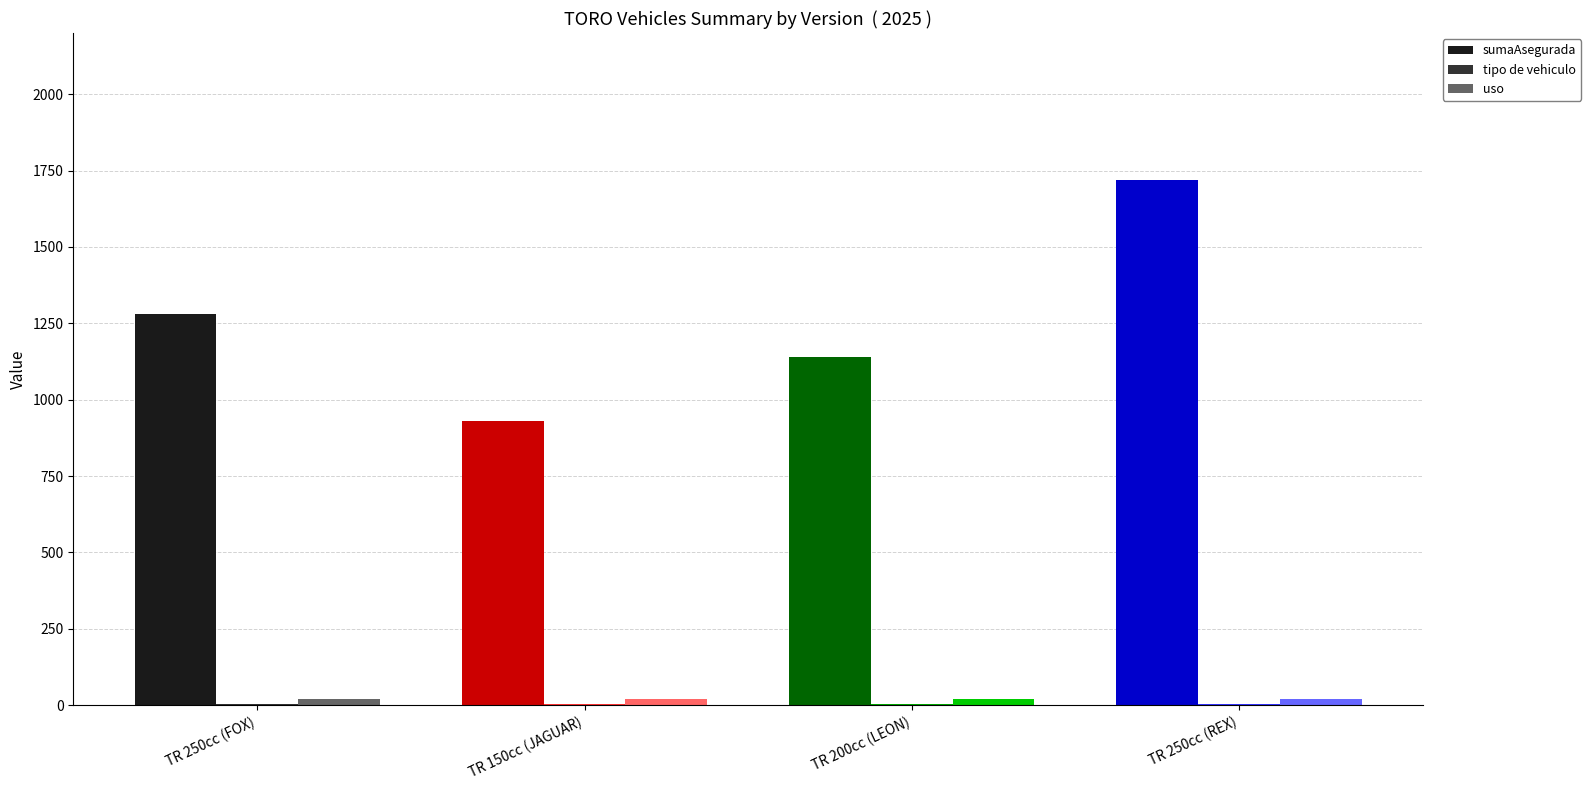

Count the number of categories in the chart.

4